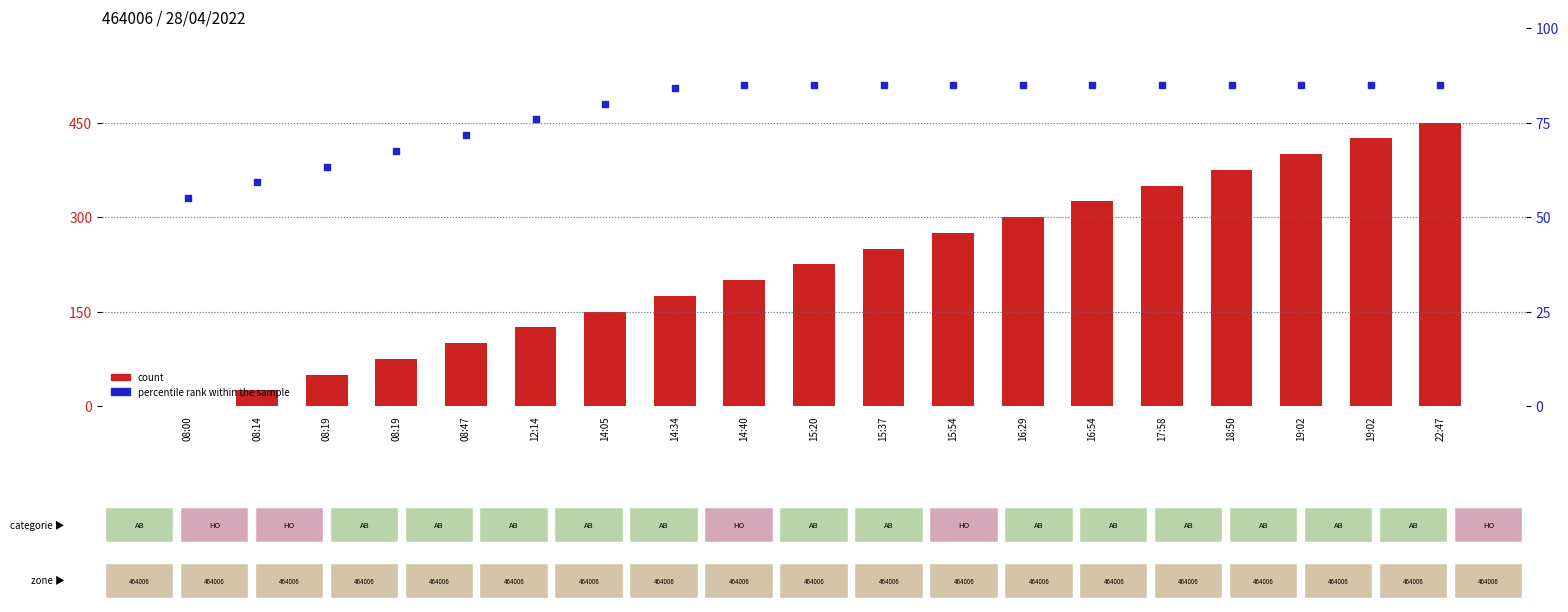

Which series contains the lowest Y value?

count